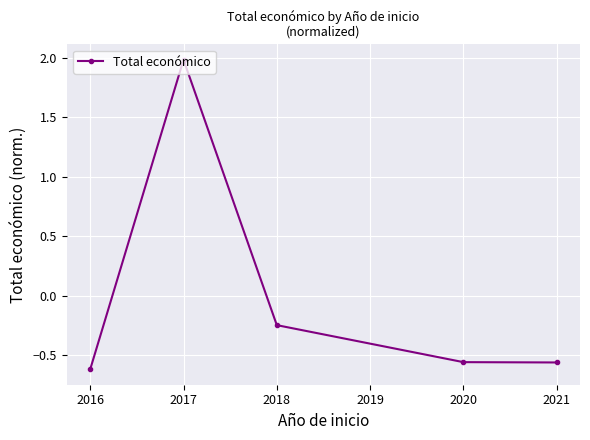

What is the change in value from 2016 to 2017?

+2.6